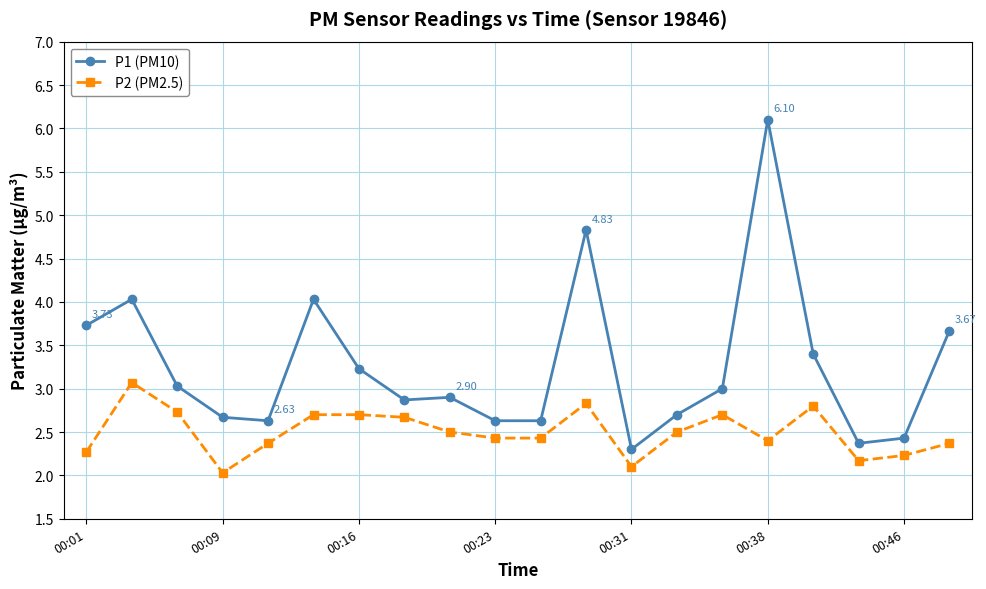

How many values in the P1 (PM10) series are below 3?

10